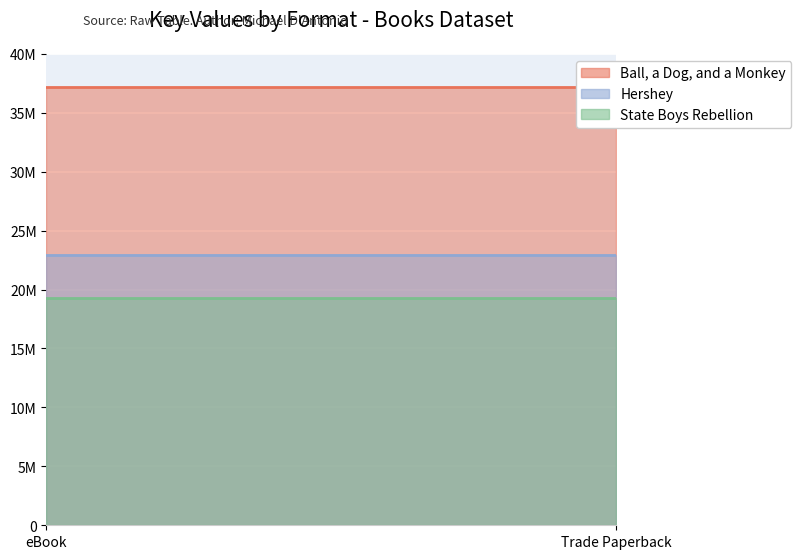

The State Boys Rebellion series shows 28180262 at Trade Paperback. True or false?

False